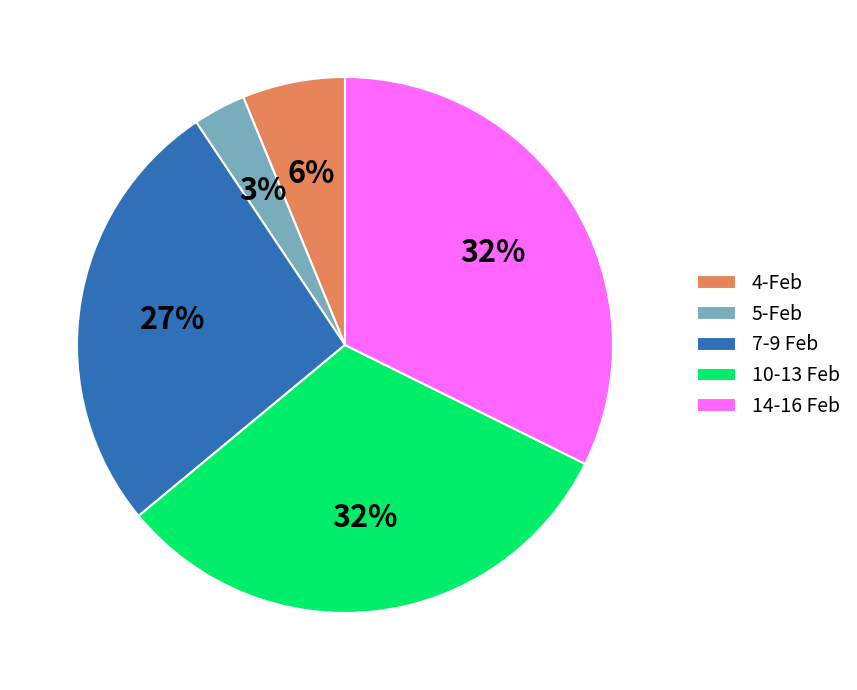

Which slice is the smallest?

5-Feb